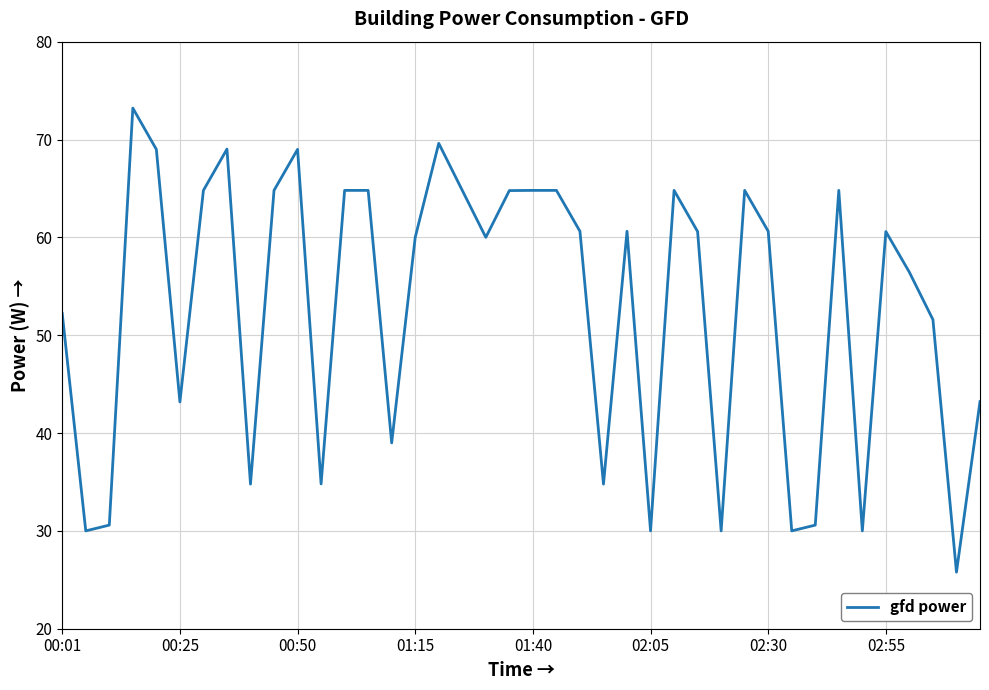

What is the difference between the maximum and minimum values?

47.4